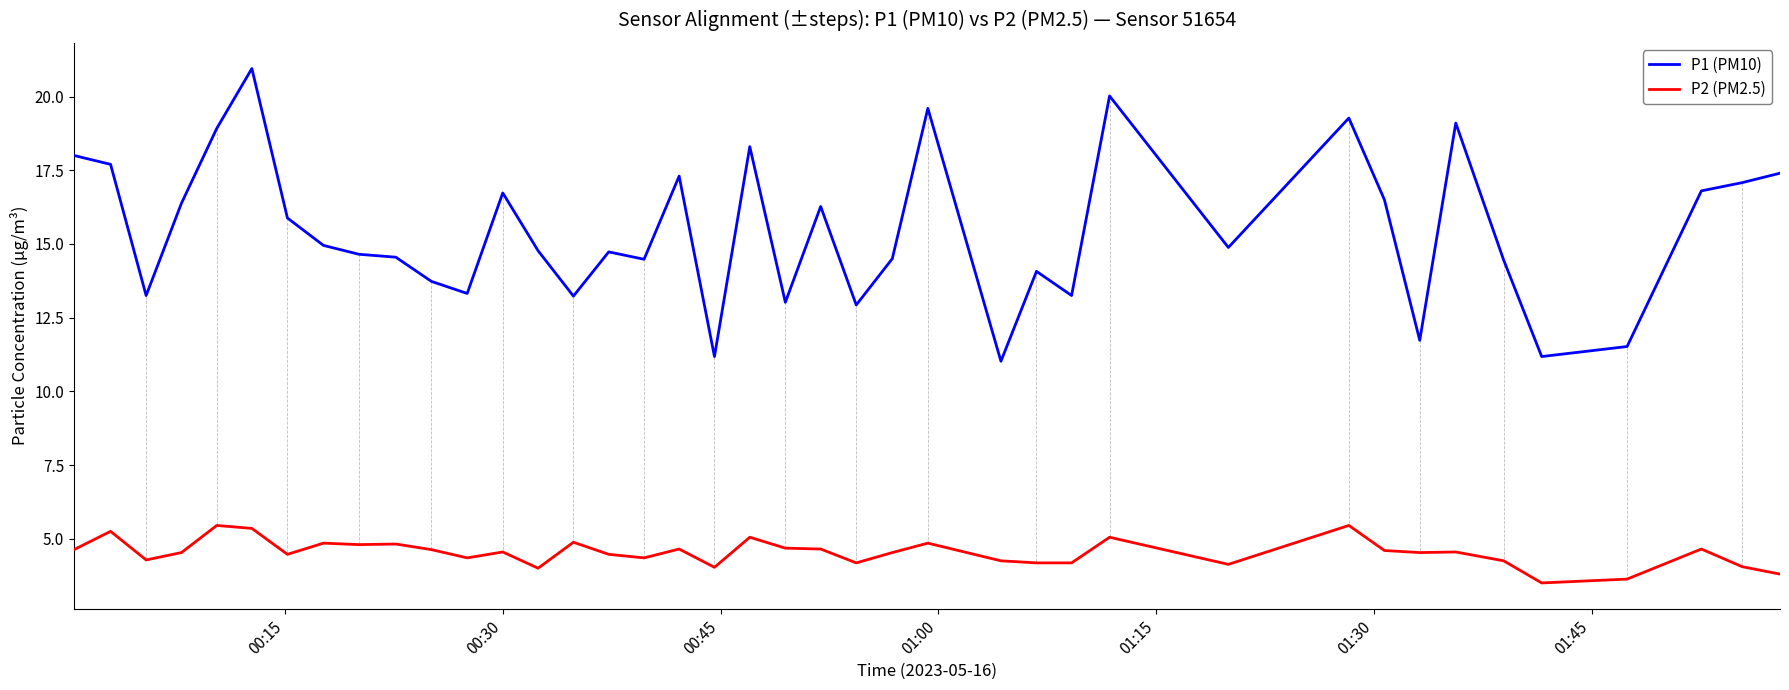

Which series has the largest range (max minus min)?

P1 (PM10)